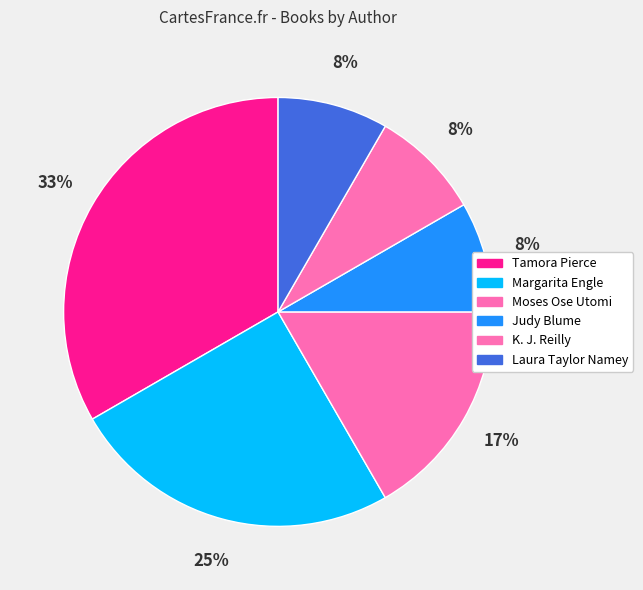

How many segments does this pie chart have?

6